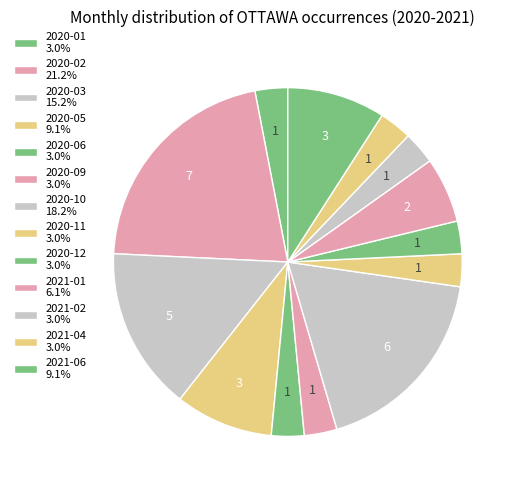

Between 2021-04 and 2020-03, which is larger?

2020-03